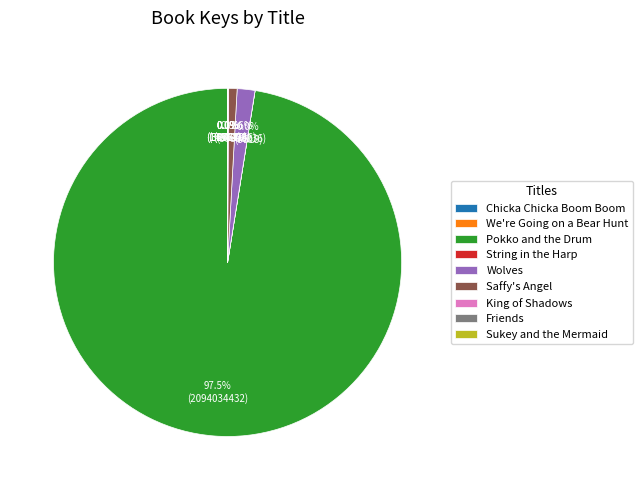

Is Pokko and the Drum the majority of the pie?

Yes